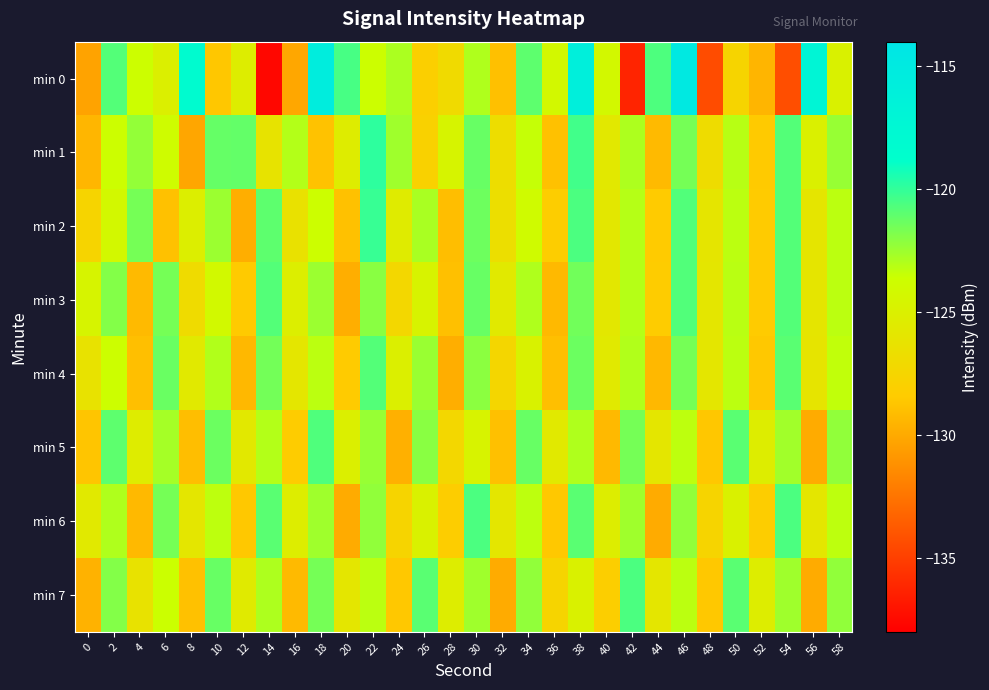

At which category is the sum across all series the highest?

46